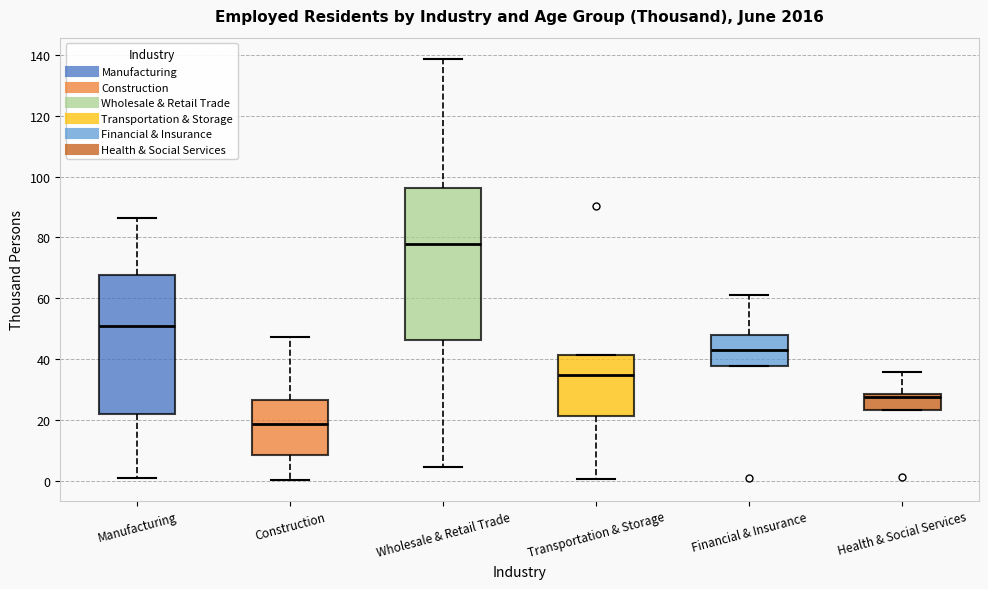

Which box has the lowest median line?

Construction